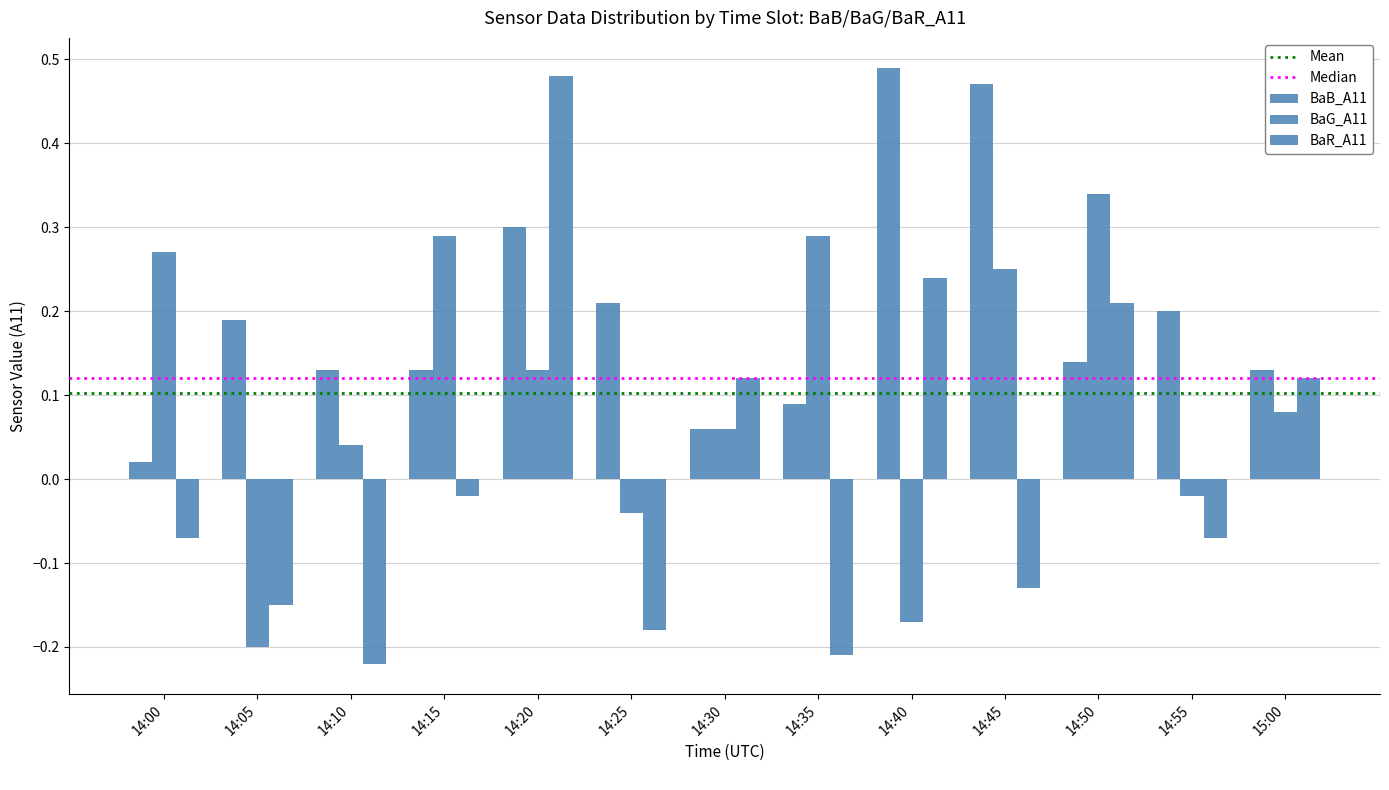

The value of BaR_A11 at 14:50 is 0.2. True or false?

True